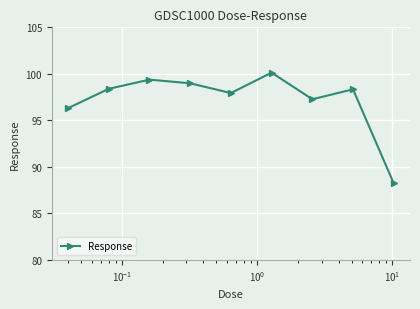

What is the value of the 3rd point from the left?

99.4